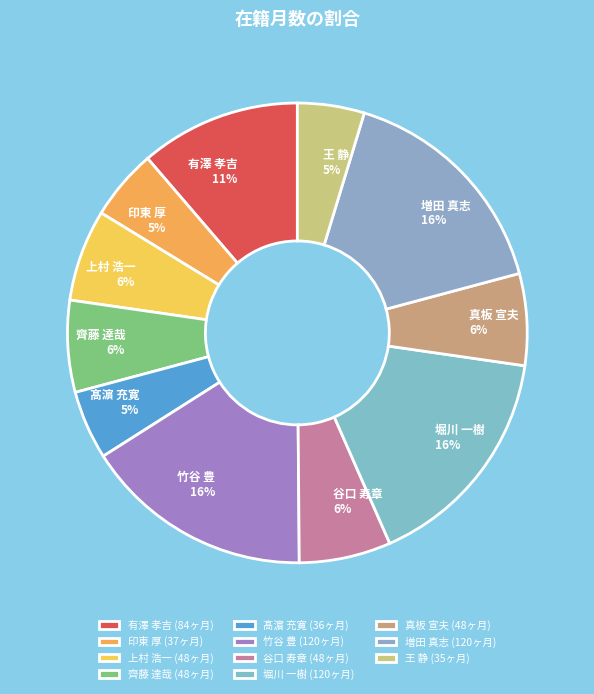

How many slices are in this pie chart?

11